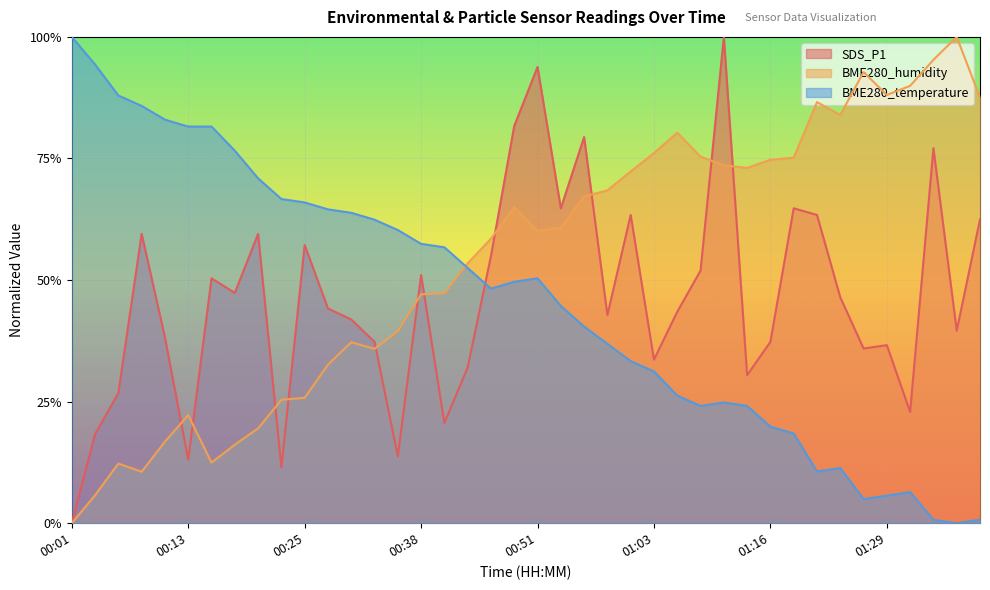

Between 01:13 and 00:28, which is larger?

00:28